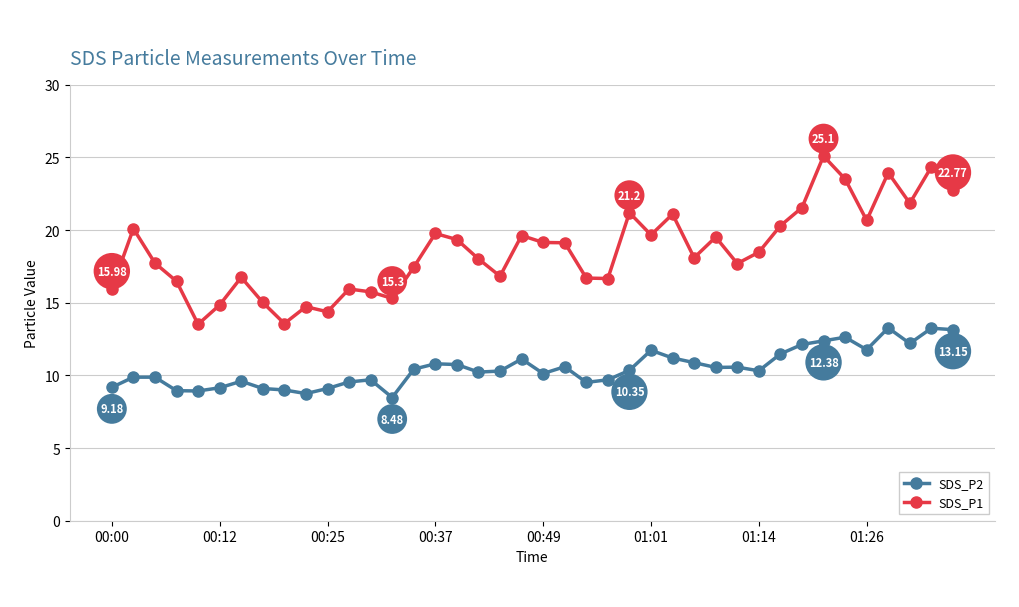

True or false: SDS_P1 has more than 2 points higher than both neighbors.

True